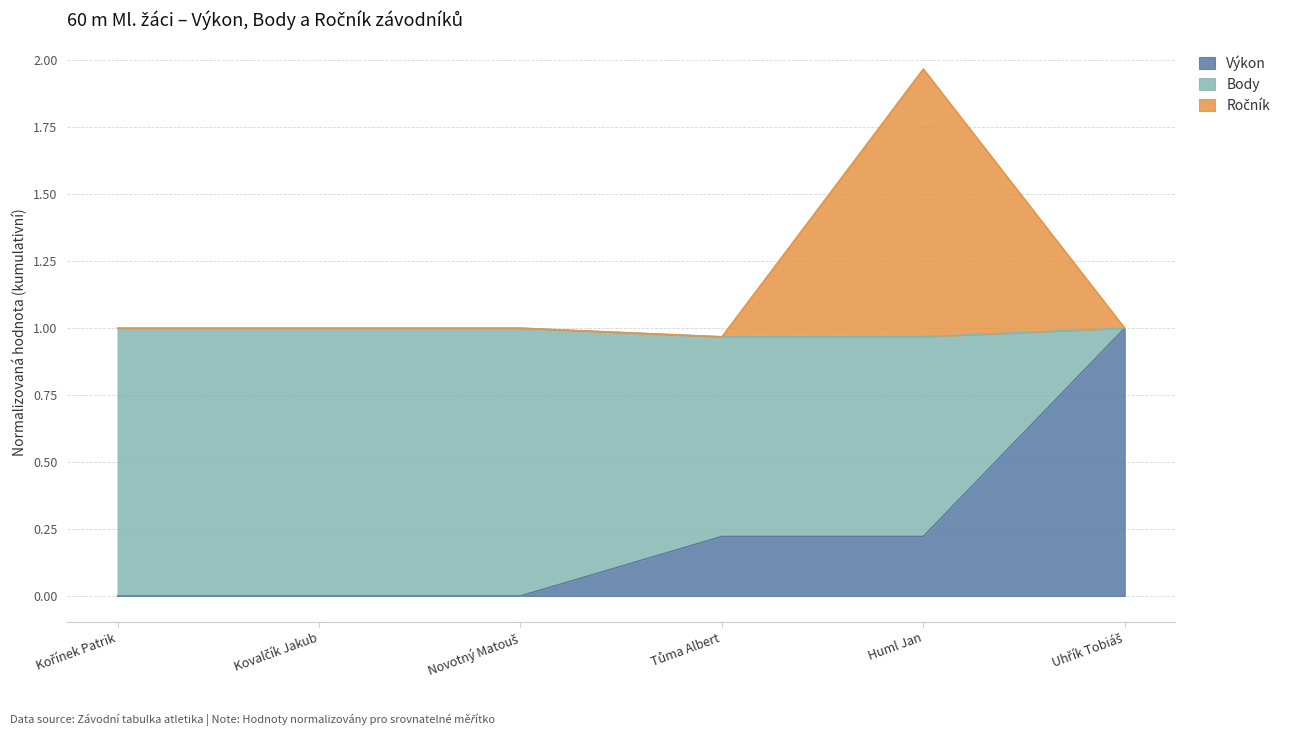

At how many categories does at least one series exceed 1?

1